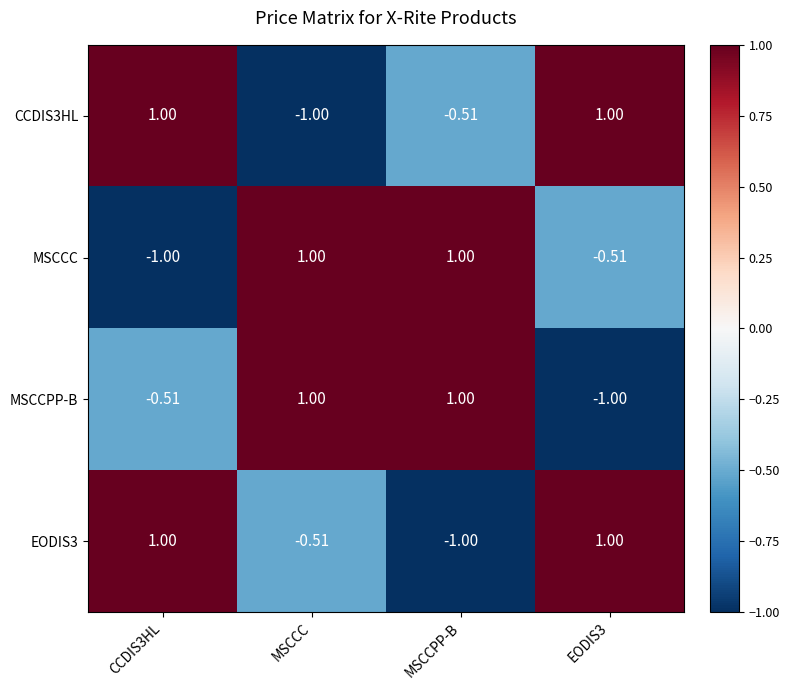

How many data points in MSCCC are less than 1?

2